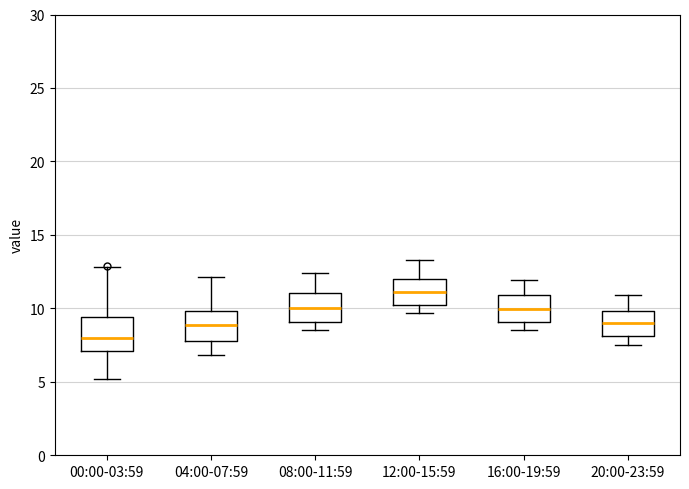

Which box has the highest median line?

12:00-15:59